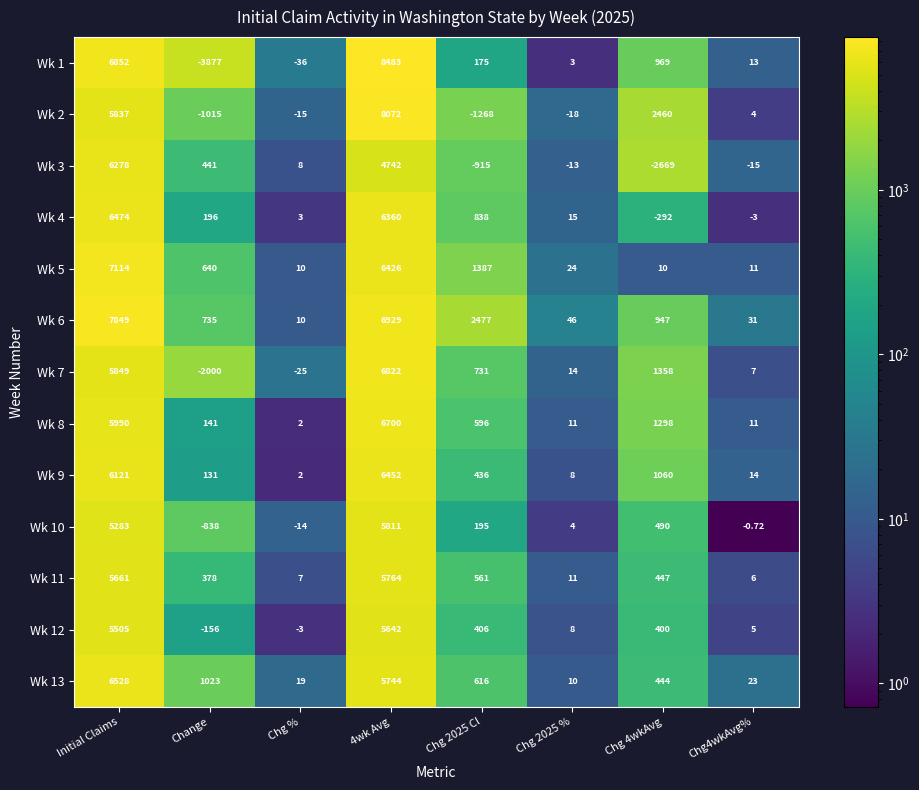

Where does the Wk 3 series first go above 8?

Initial Claims